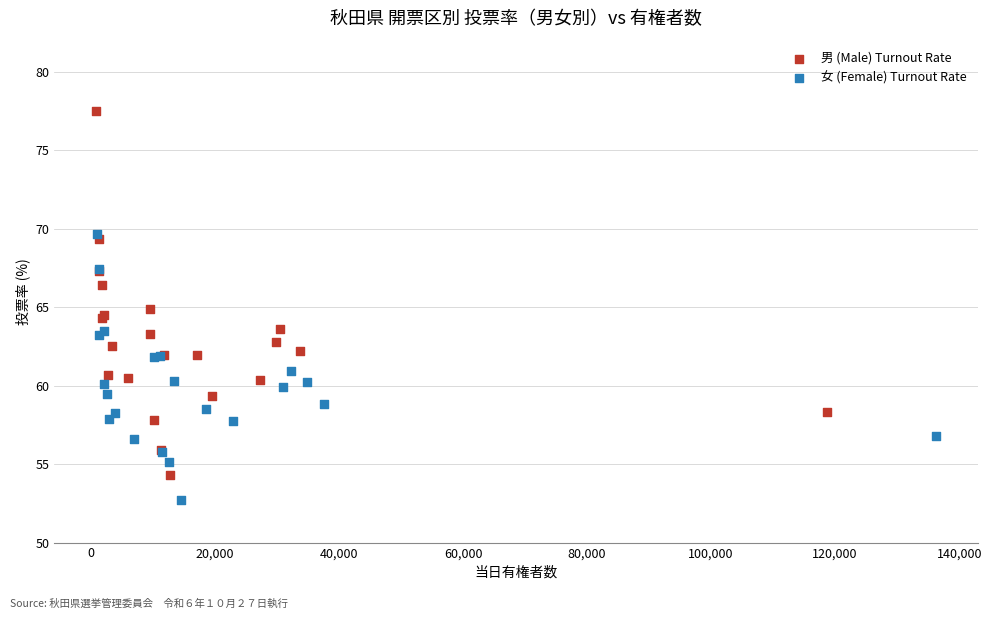

What are all the series names shown in the legend?

男 (Male) Turnout Rate, 女 (Female) Turnout Rate